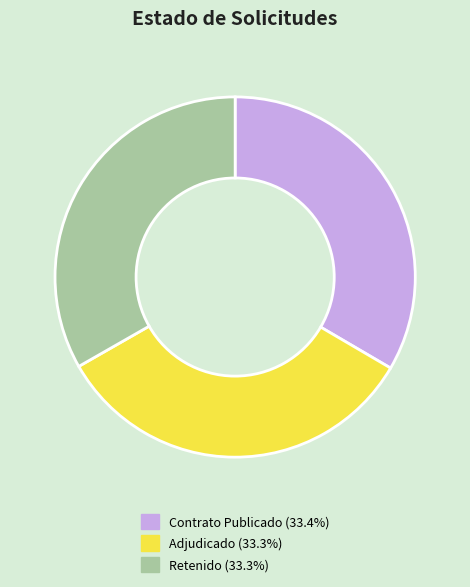

Is there a majority slice in this chart?

No